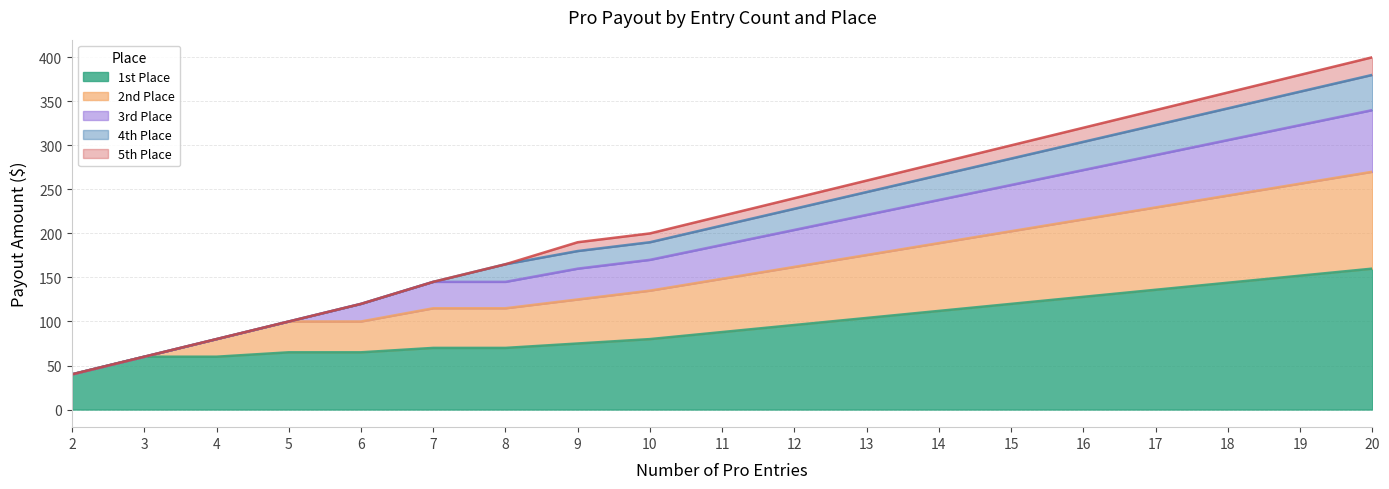

Between 11 and 7, which is larger?

11